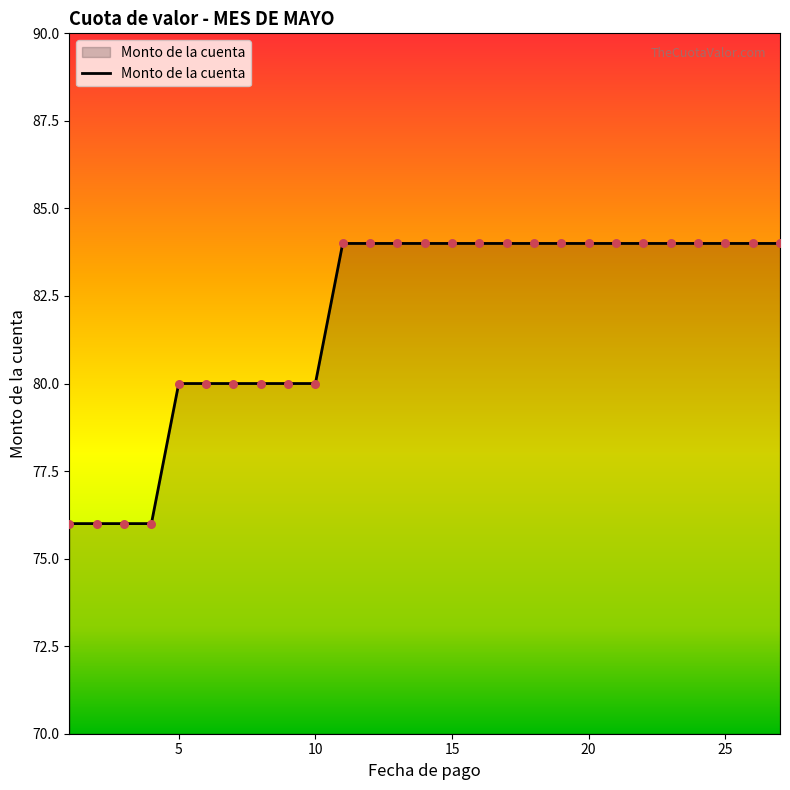

What is the difference between the maximum and minimum values?

8